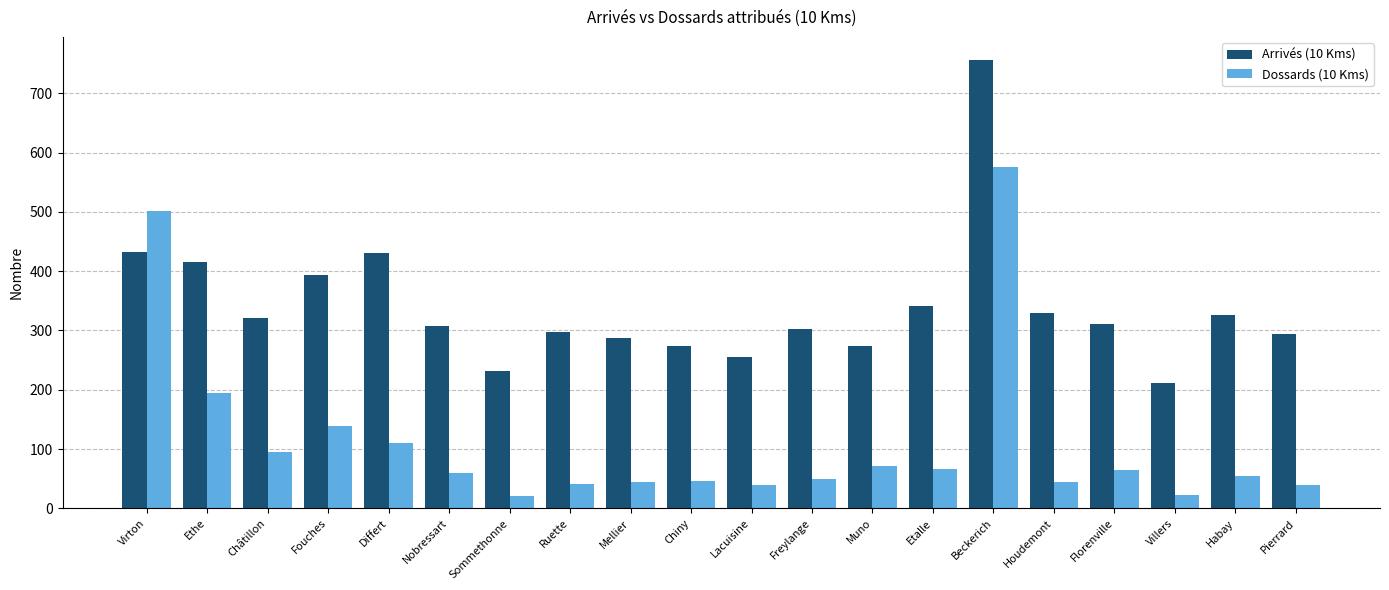

What is the sum of the Arrivés (10 Kms) values at Lacuisine and Mellier?

544